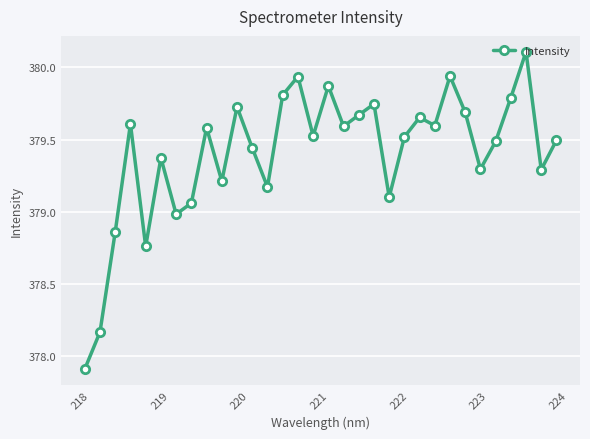

How many points are higher than both their immediate neighbors (excluding endpoints)?

10